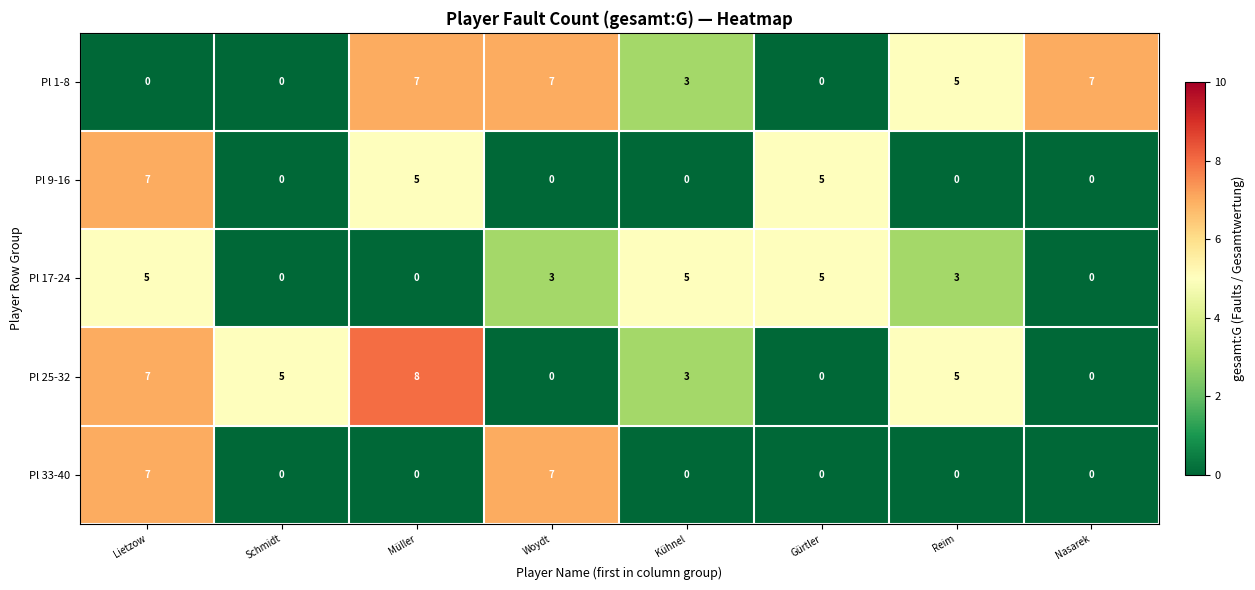

How many distinct data groups are displayed?

5